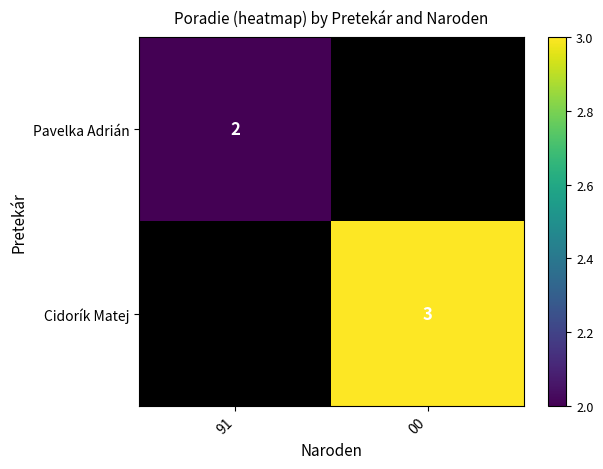

The Cidorík Matej series shows 3 at 00. True or false?

True